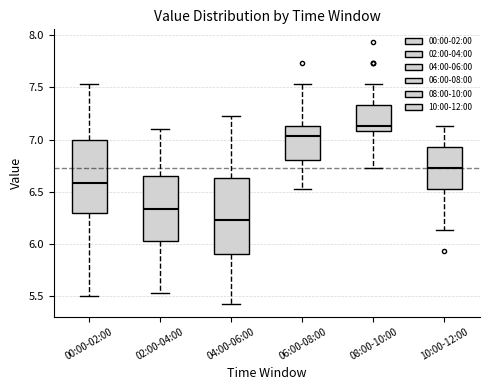

Which box has the lowest median line?

04:00-06:00